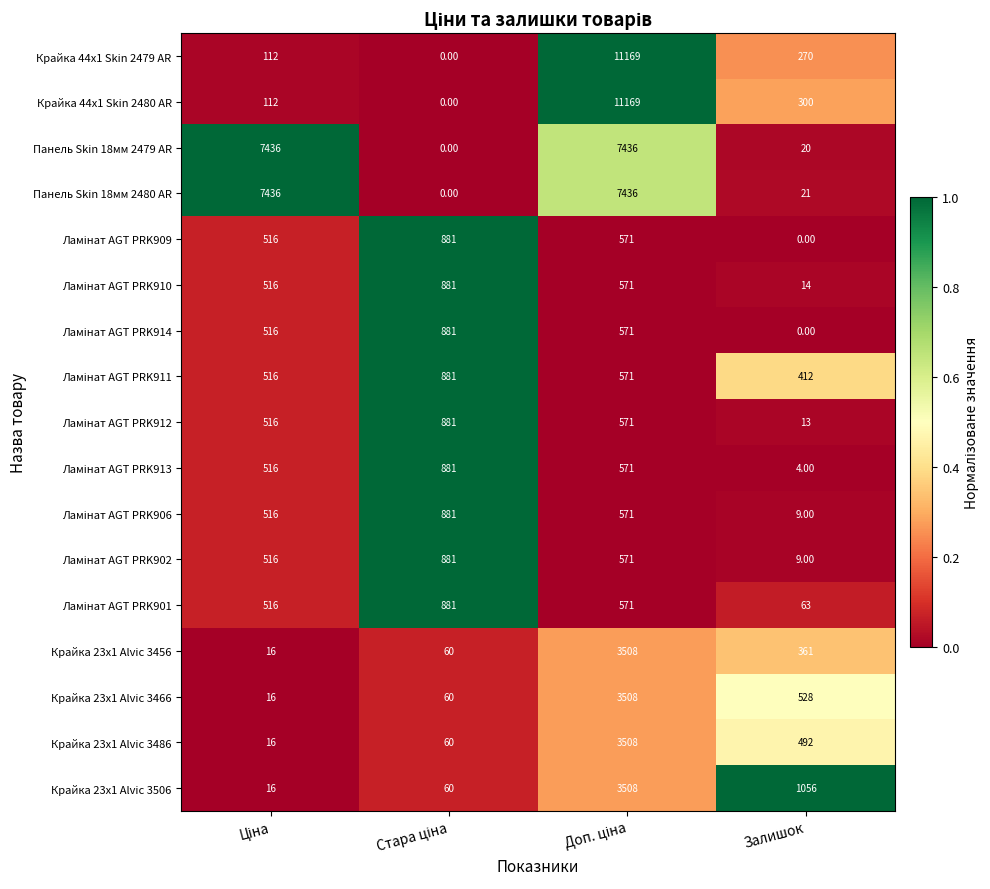

What is the sum of all Крайка 23x1 Alvic 3506 values?

4640